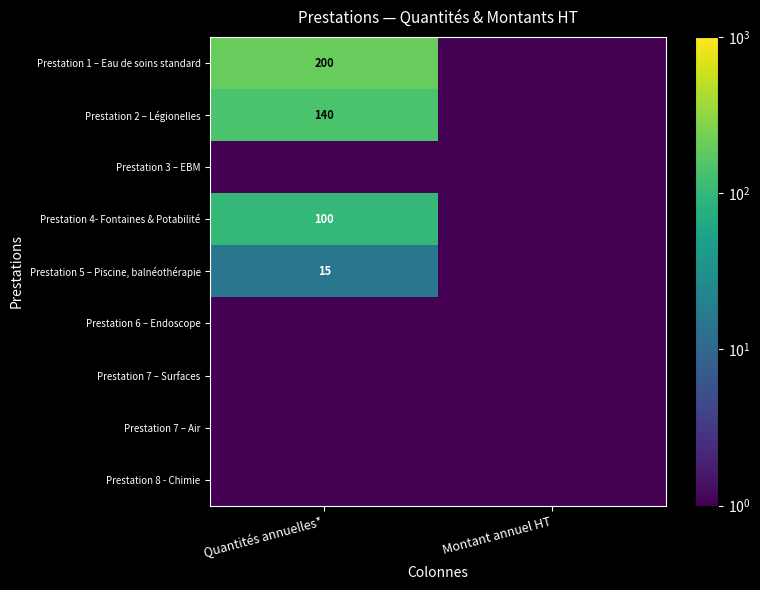

At which category is the sum across all series the highest?

Quantités annuelles*